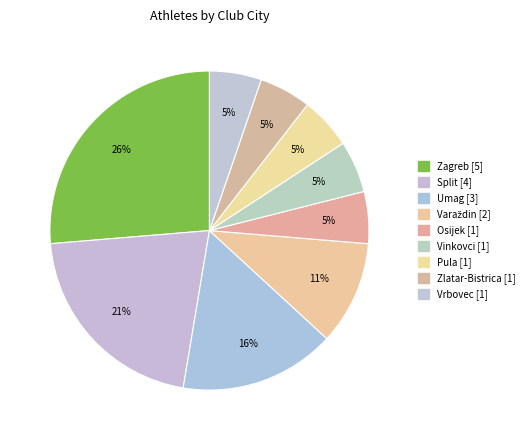

How many slices are in this pie chart?

9